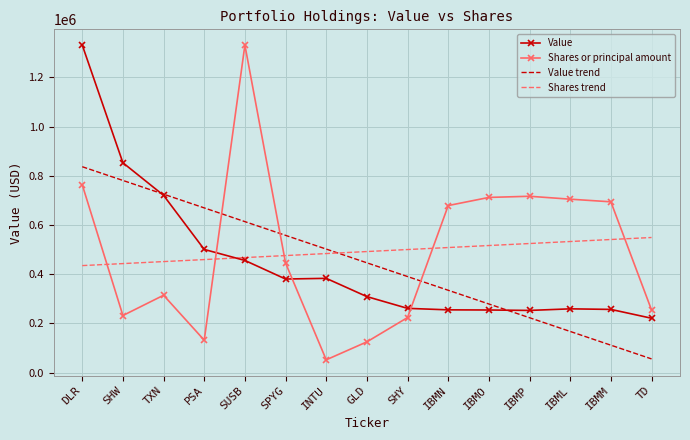

At which category is the sum across all series the highest?

DLR